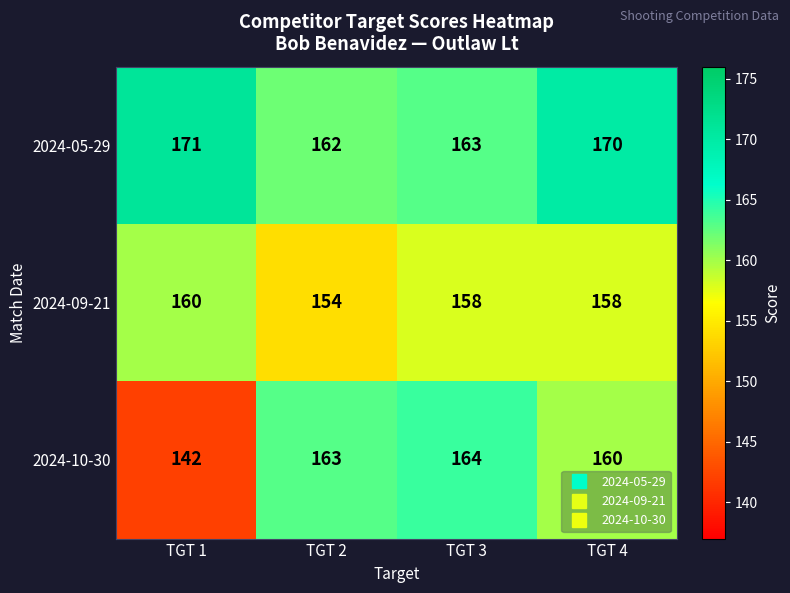

What is the difference between the 2024-10-30 values at TGT 1 and TGT 4?

18